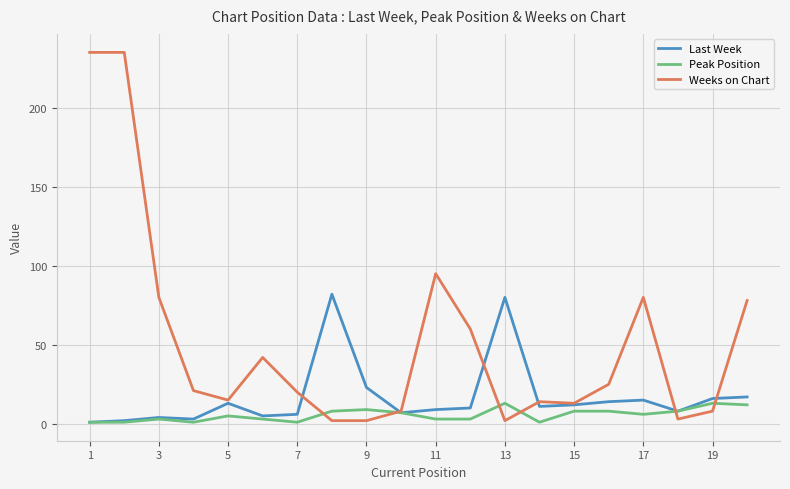

What is the maximum value for Weeks on Chart?

235